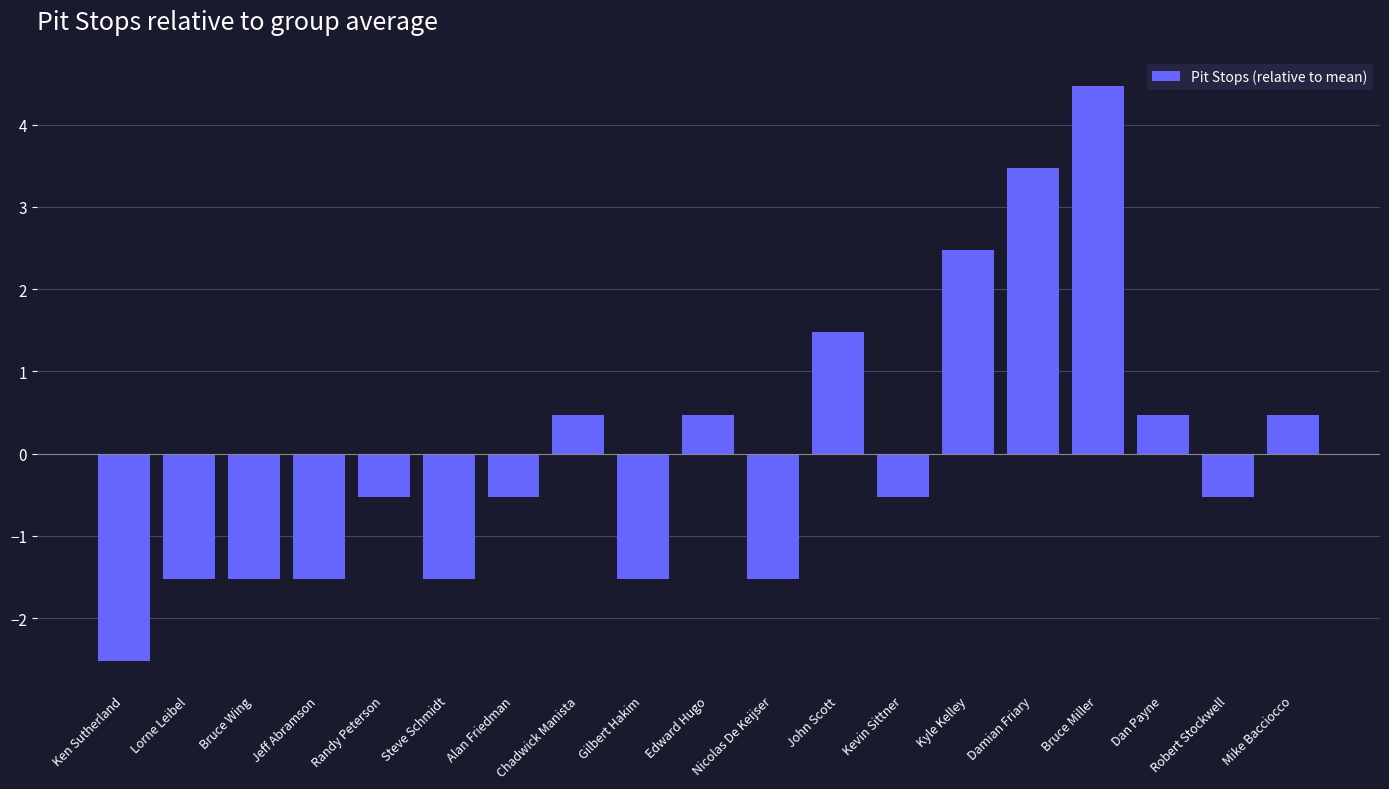

What is the smallest value displayed?

-2.5